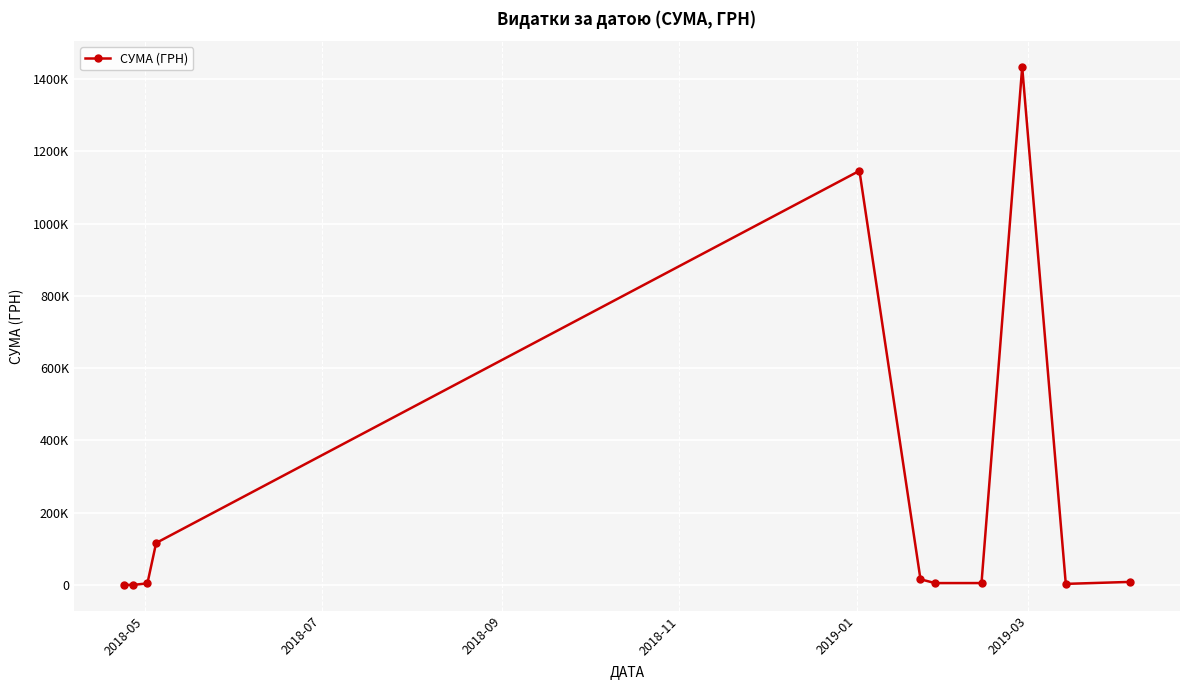

Does the chart have visible grid lines?

Yes